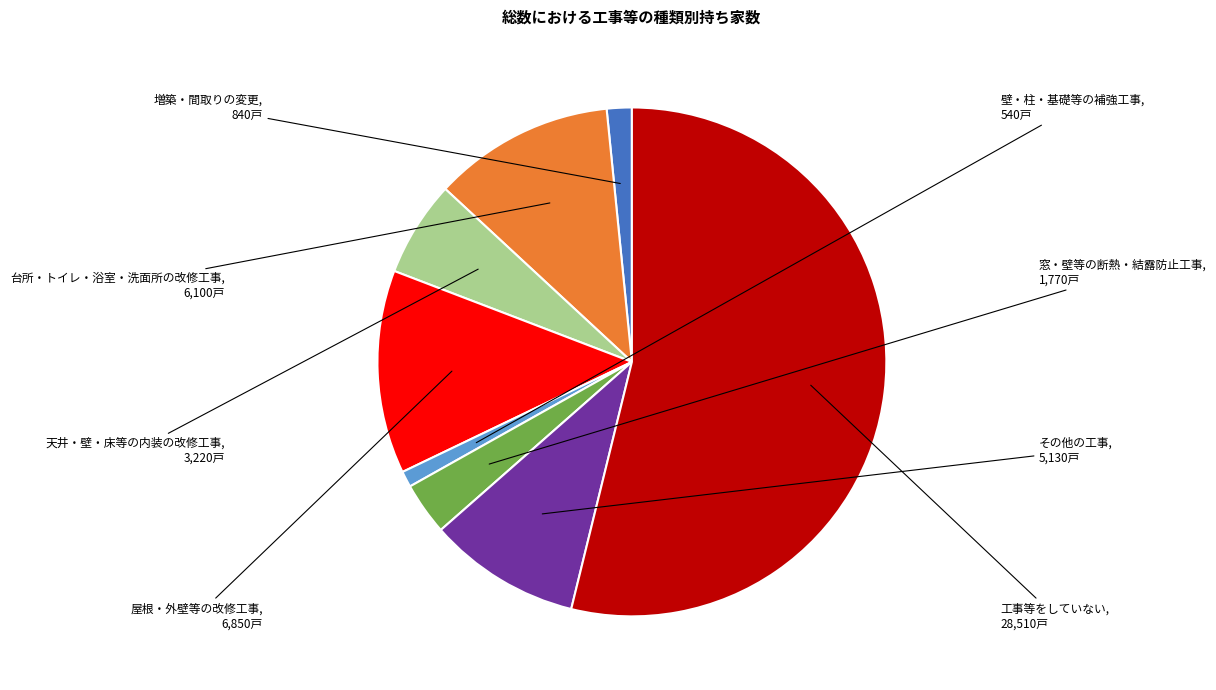

Is there any slice that represents more than half of the pie?

Yes